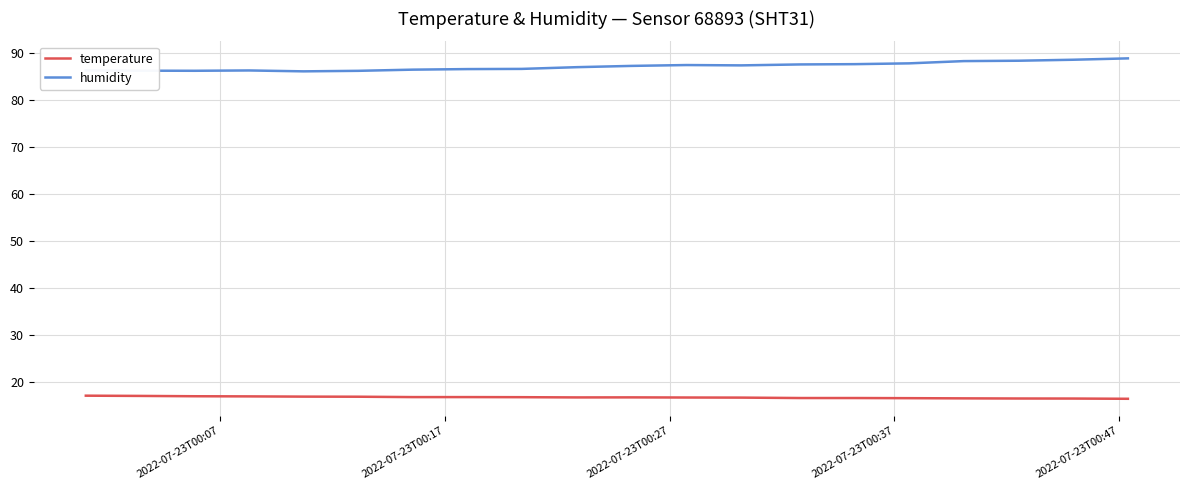

True or false: humidity and temperature cross at least once.

False